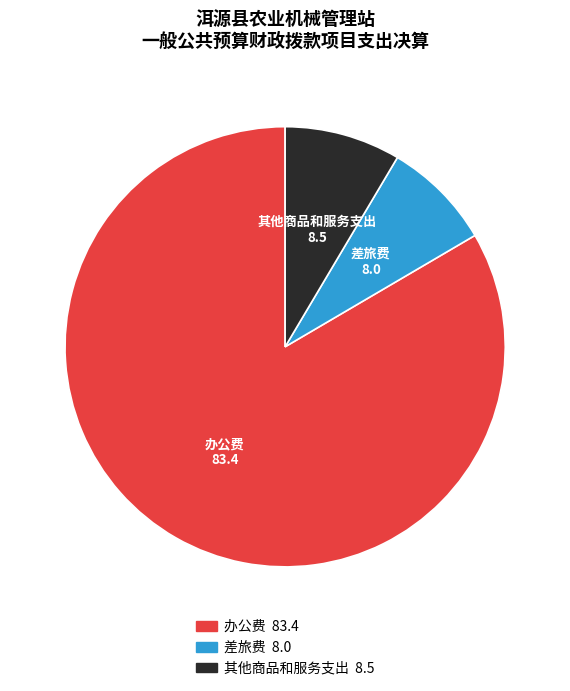

Which slice is the largest?

办公费